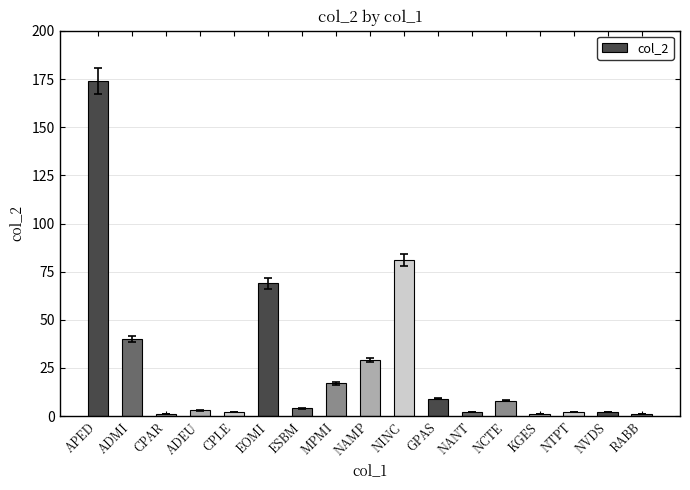

What is the smallest value displayed?

1